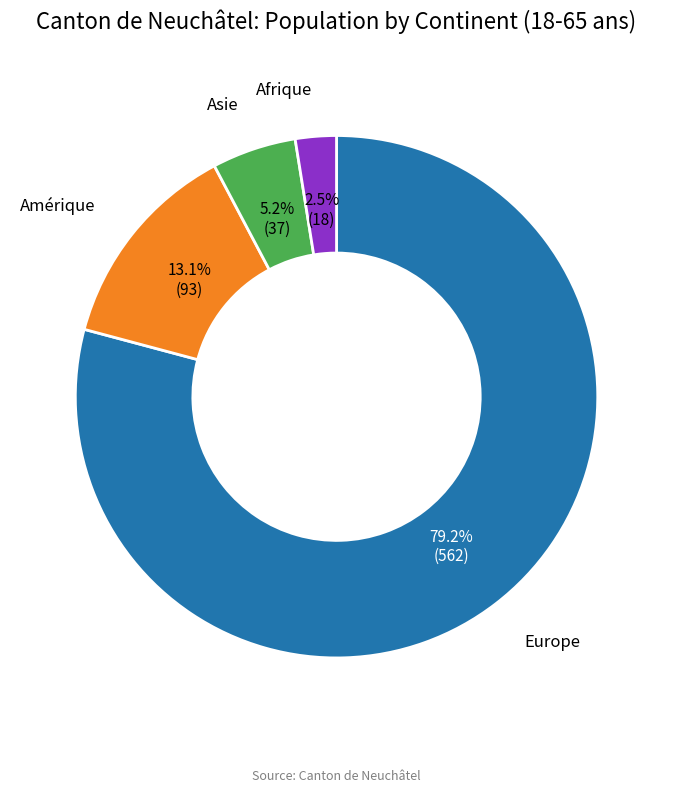

Approximately how many times larger is the value at Asie compared to Amérique?

0.4